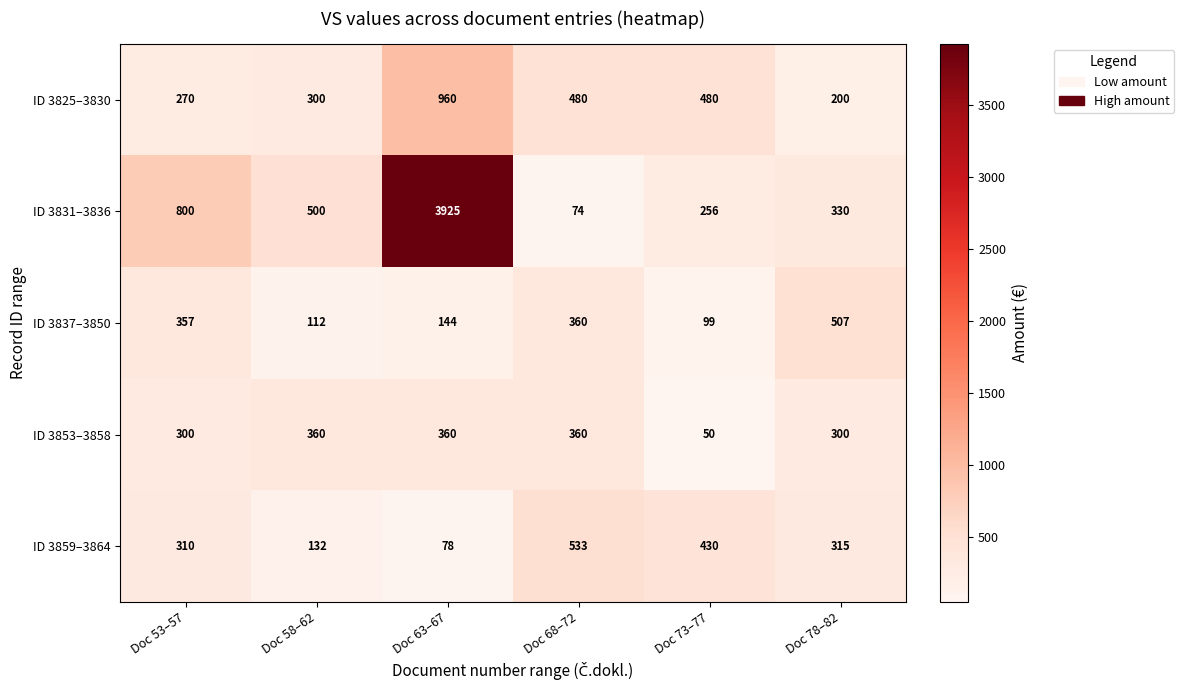

Reading left to right, extract all data points from this chart.

ID 3825–3830: 270	300	960	480	480	200
ID 3831–3836: 800	500	3925	74	256	330
ID 3837–3850: 357	112	144	360	99	507
ID 3853–3858: 300	360	360	360	50	300
ID 3859–3864: 310	132	78	533	430	315